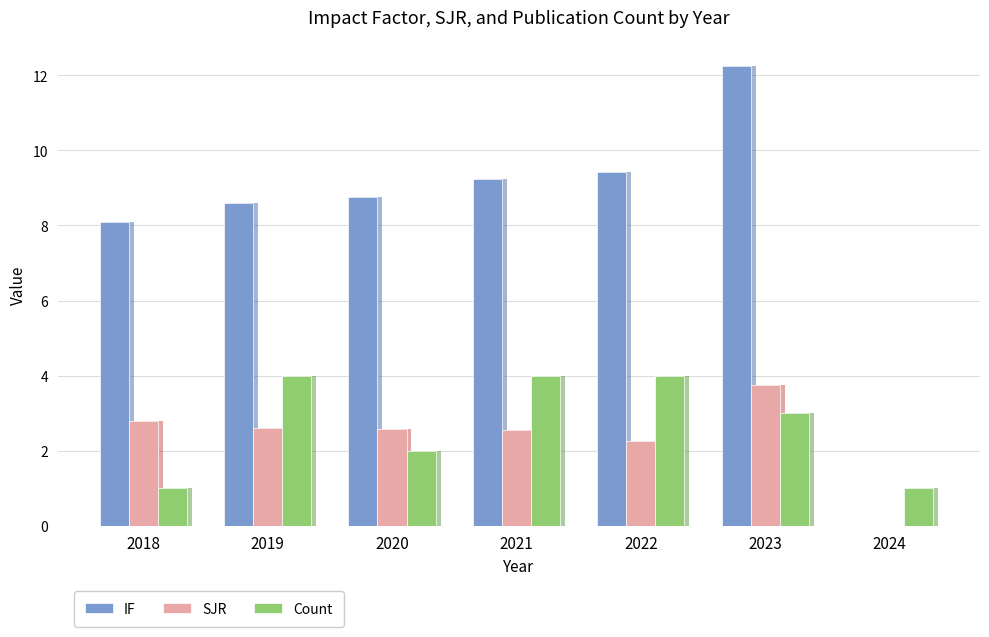

What is the sum of the IF values at 2021 and 2023?

21.5